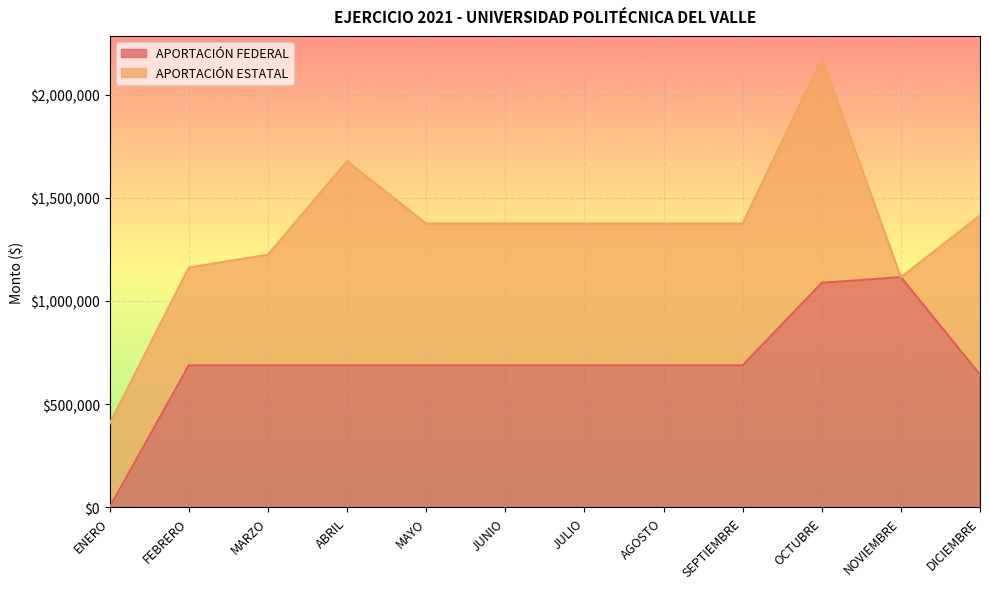

The chart shows a value of 688011 at JULIO. True or false?

True